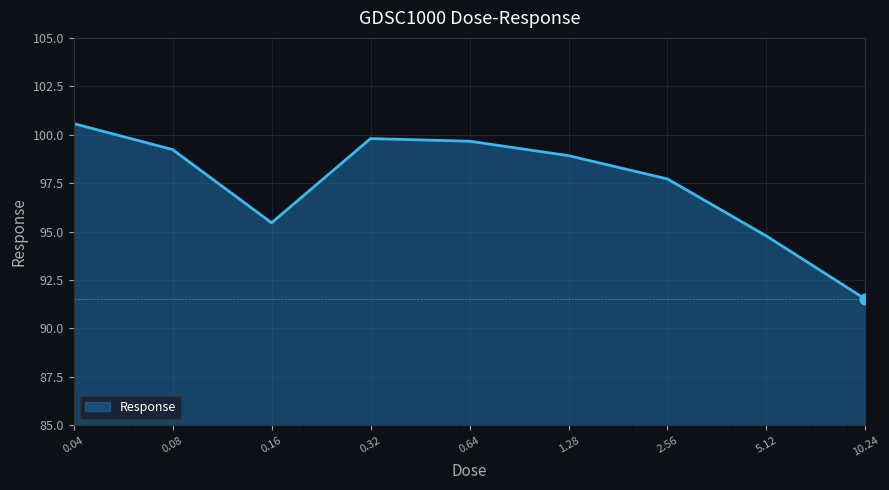

What is the smallest value displayed?

91.5